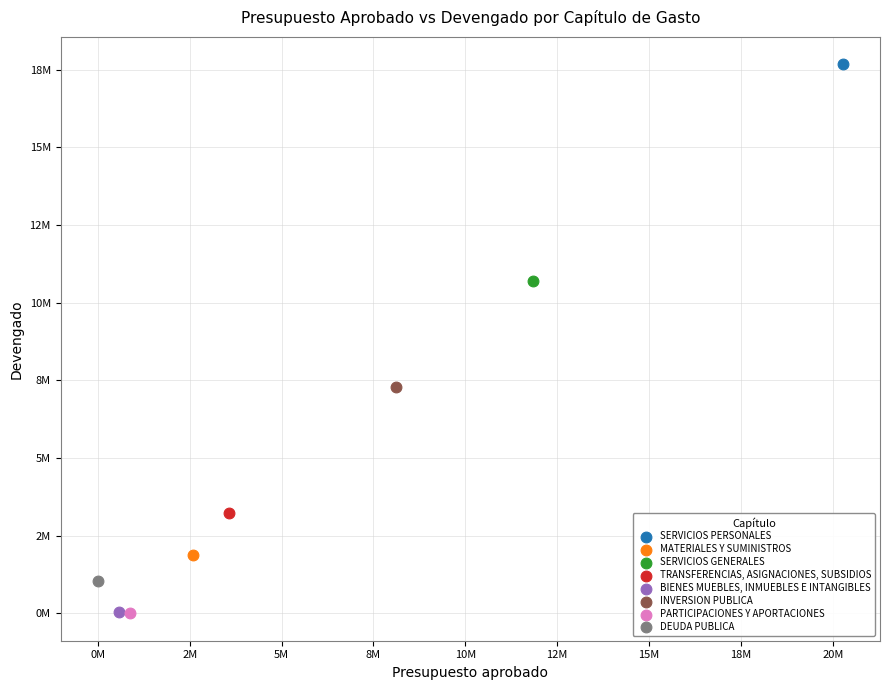

What are all the series names shown in the legend?

SERVICIOS PERSONALES, MATERIALES Y SUMINISTROS, SERVICIOS GENERALES, TRANSFERENCIAS, ASIGNACIONES, SUBSIDIOS, BIENES MUEBLES, INMUEBLES E INTANGIBLES, INVERSION PUBLICA, PARTICIPACIONES Y APORTACIONES, DEUDA PUBLICA